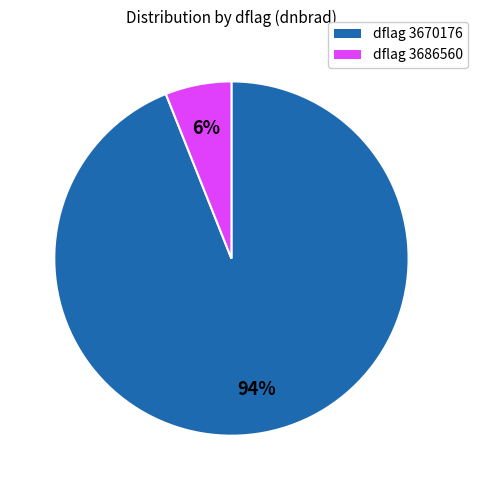

Does any single category account for the majority?

Yes